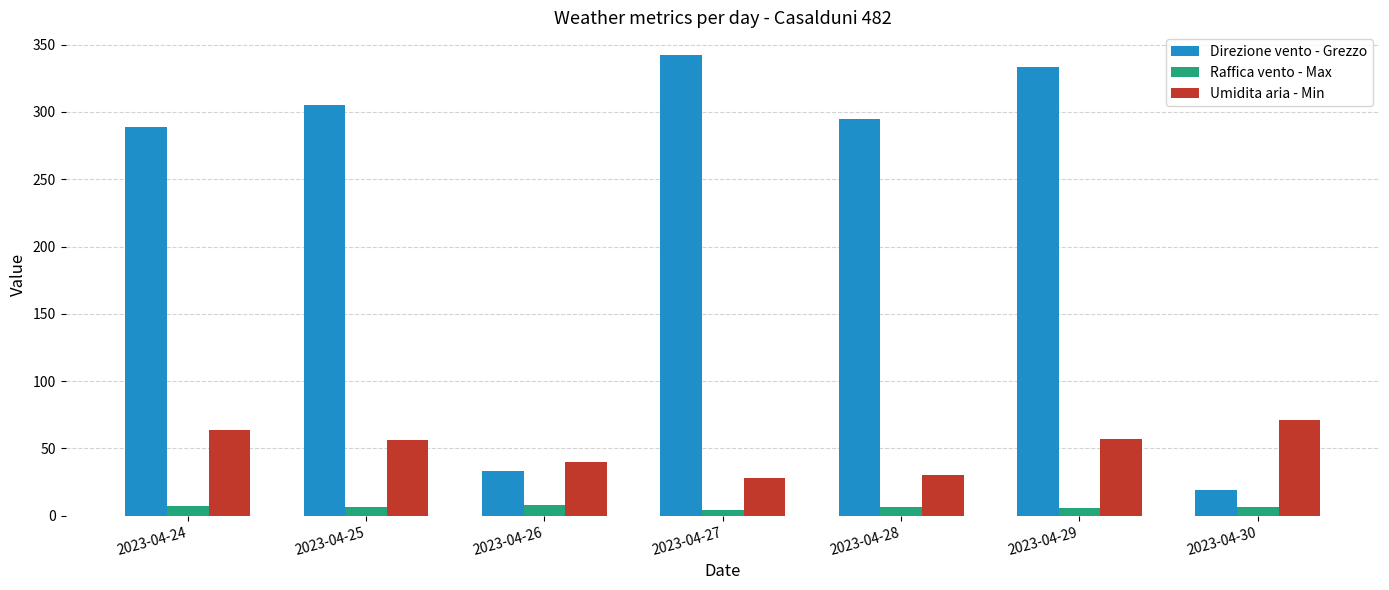

What is the sum of the Raffica vento - Max values at 2023-04-29 and 2023-04-24?

13.2